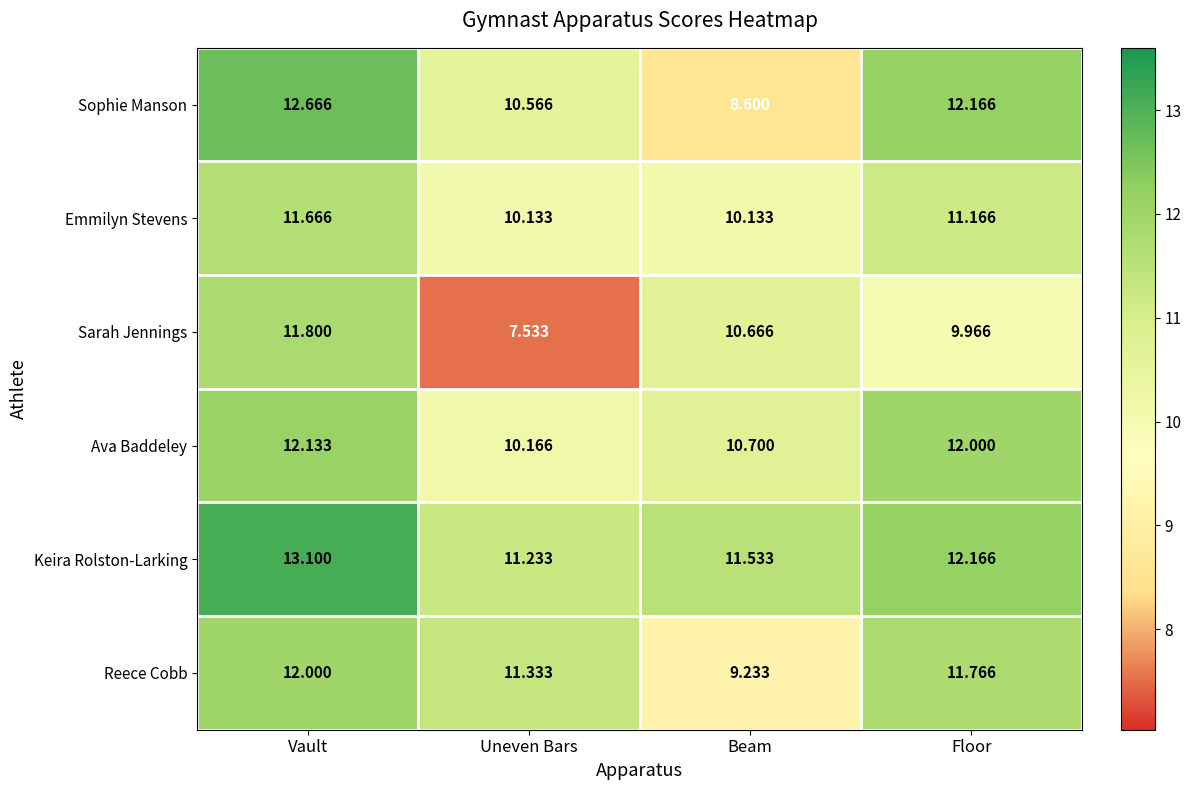

Which series has the largest range (max minus min)?

Sarah Jennings